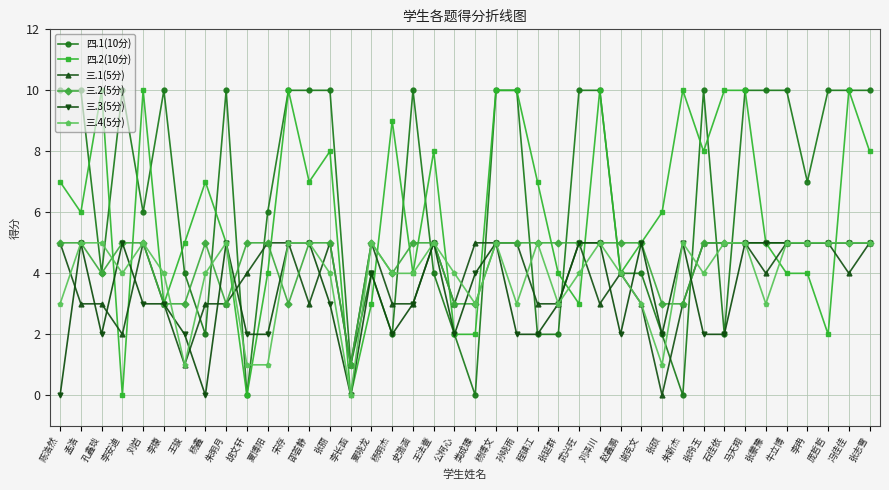

True or false: 三.4(5分) and 四.1(10分) cross at least once.

True